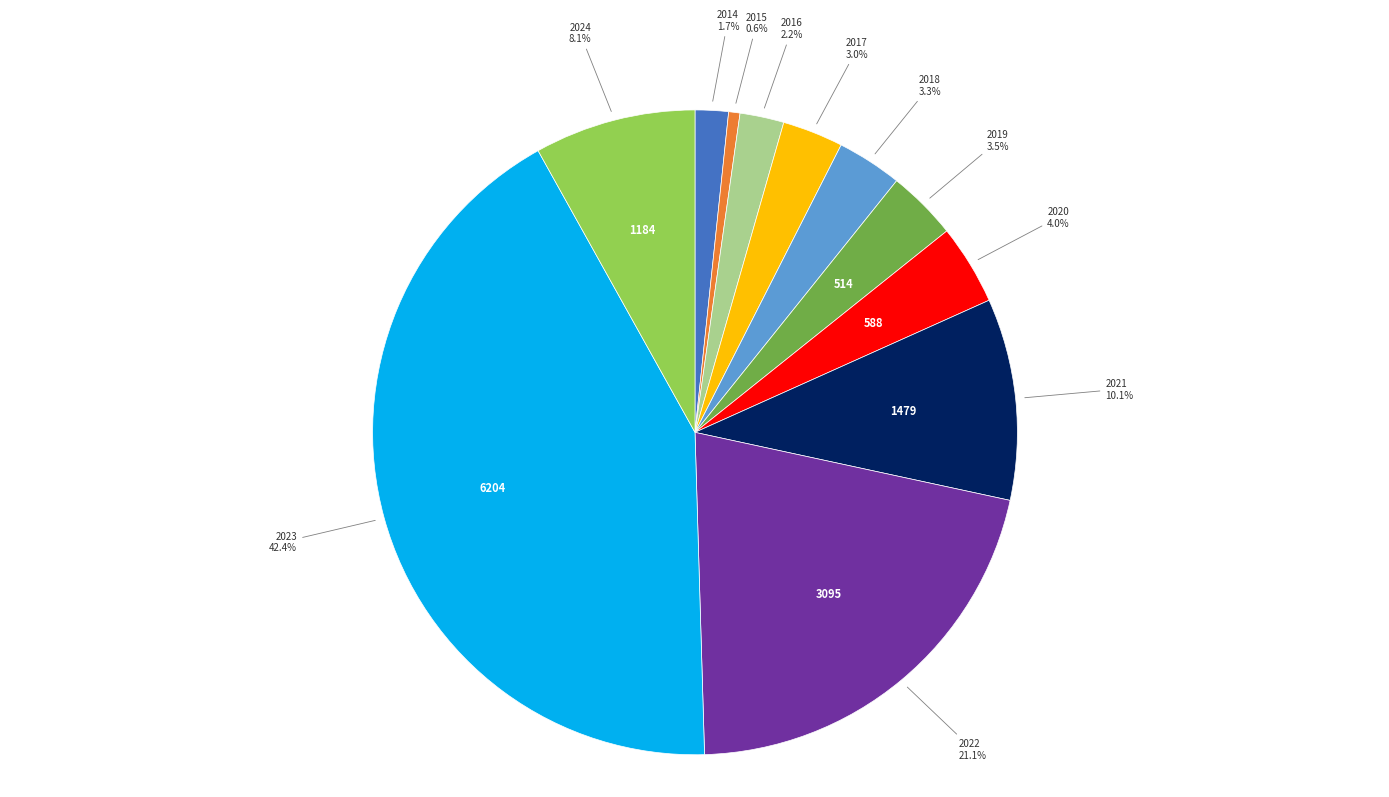

Is there any slice that represents more than half of the pie?

No